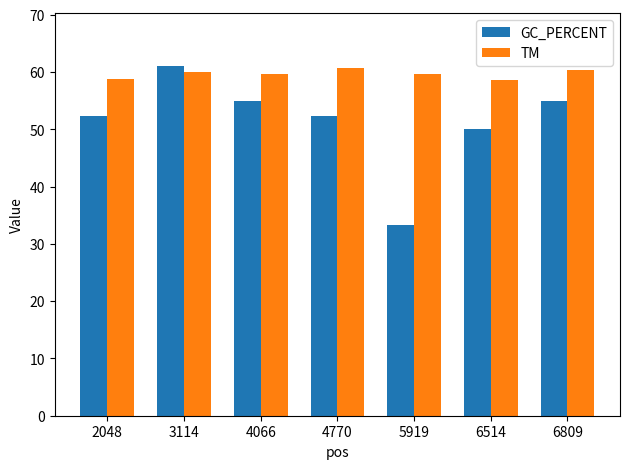

How many values in the GC_PERCENT series are below 52?

2